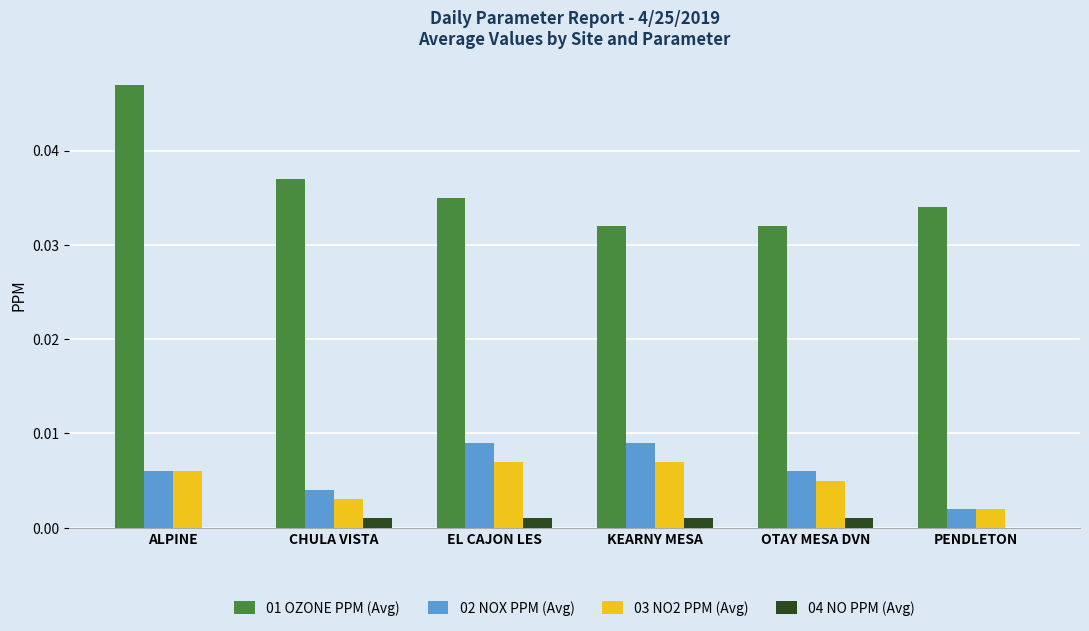

How many groups of bars are there?

6